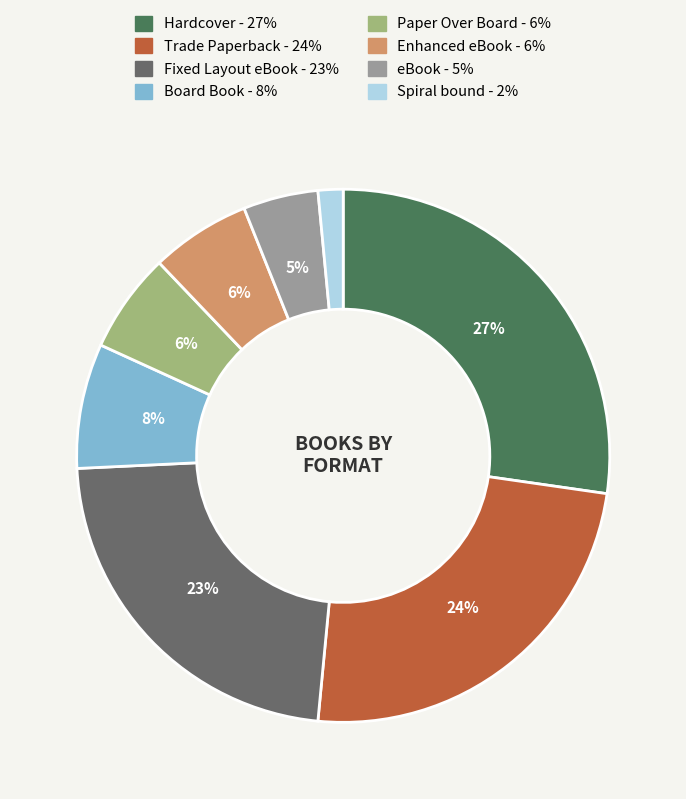

Does any single category account for the majority?

No